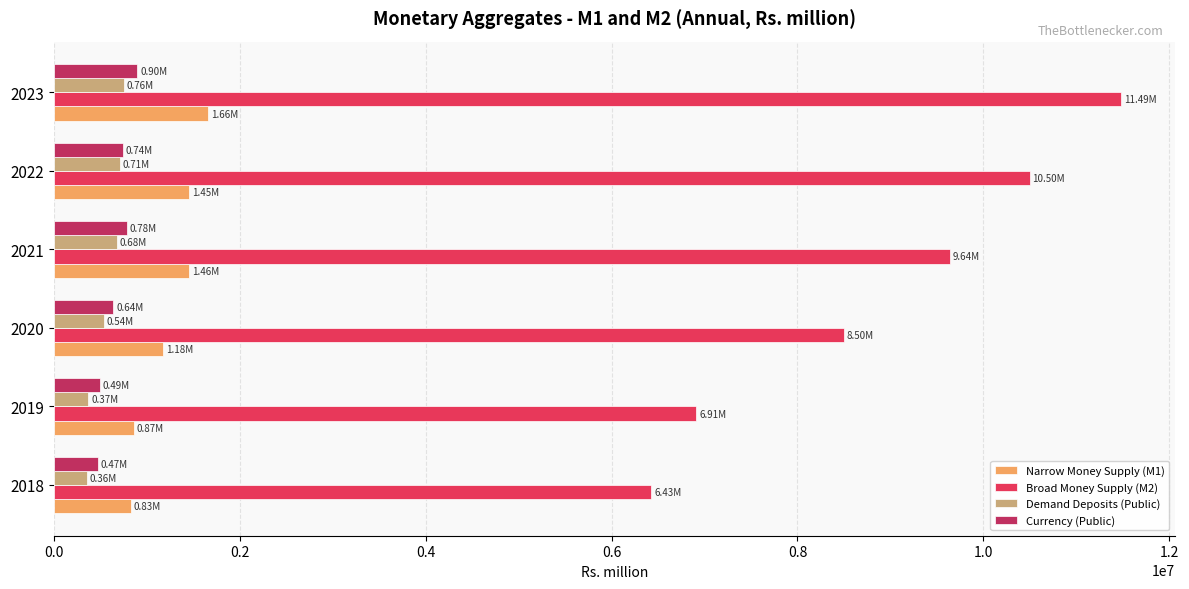

What is the difference between the second highest and minimum values in the Demand Deposits (Public) series?

353828.3